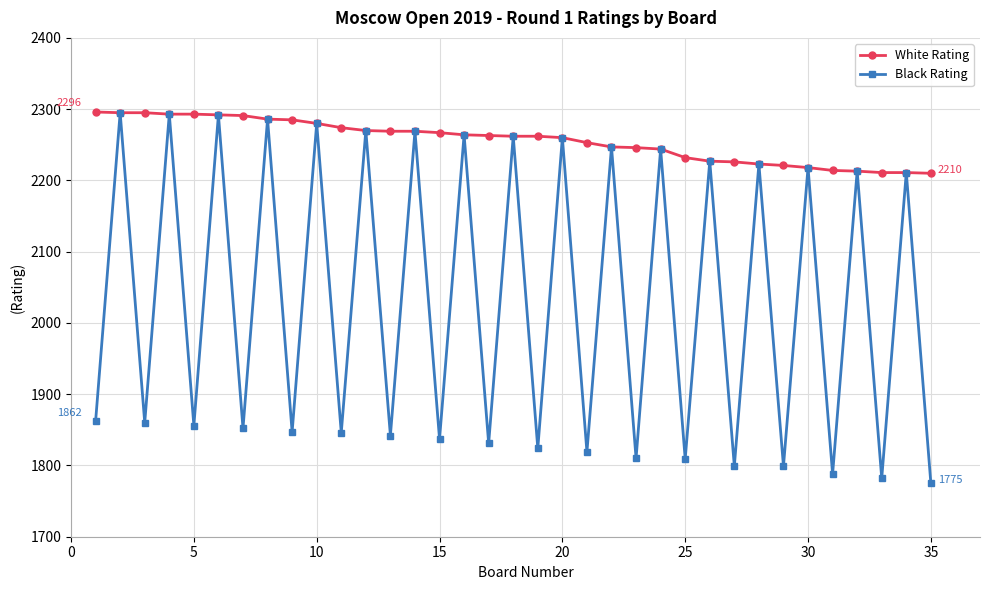

What is the lowest value of the White Rating series?

2210